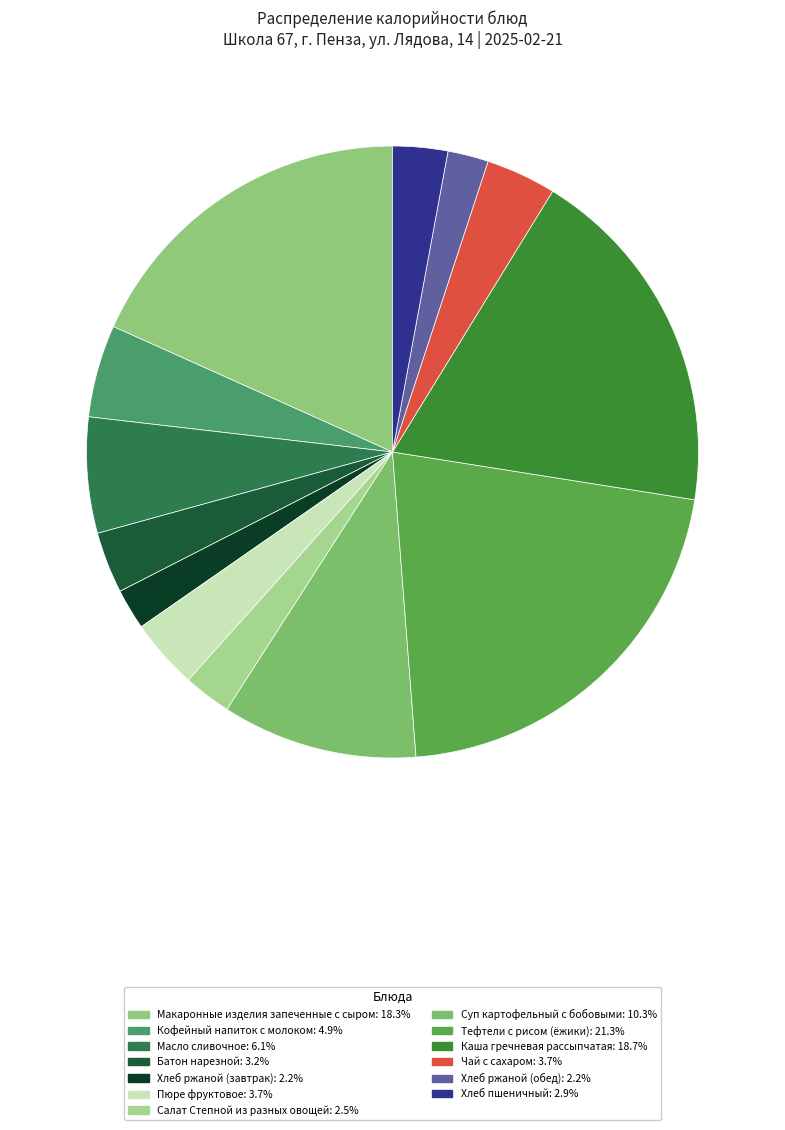

What is the largest slice in the pie chart?

Тефтели с рисом (ёжики)